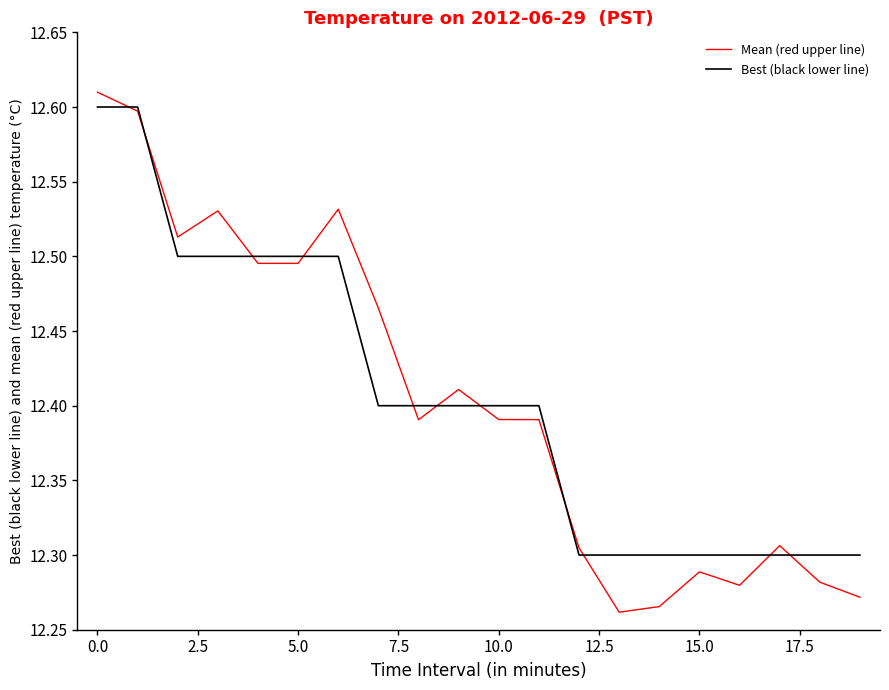

Which series has the widest spread of values?

Mean (red upper line)